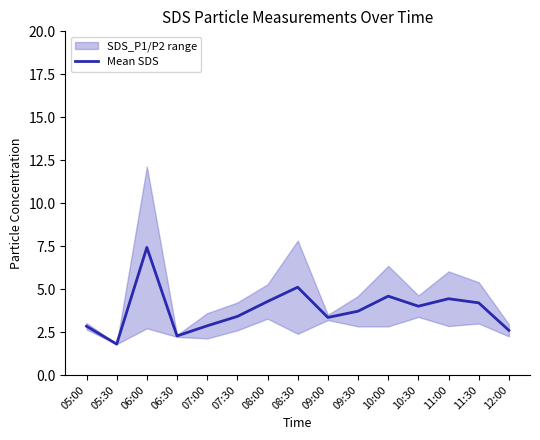

What is the difference between the second highest and second lowest values?

2.8